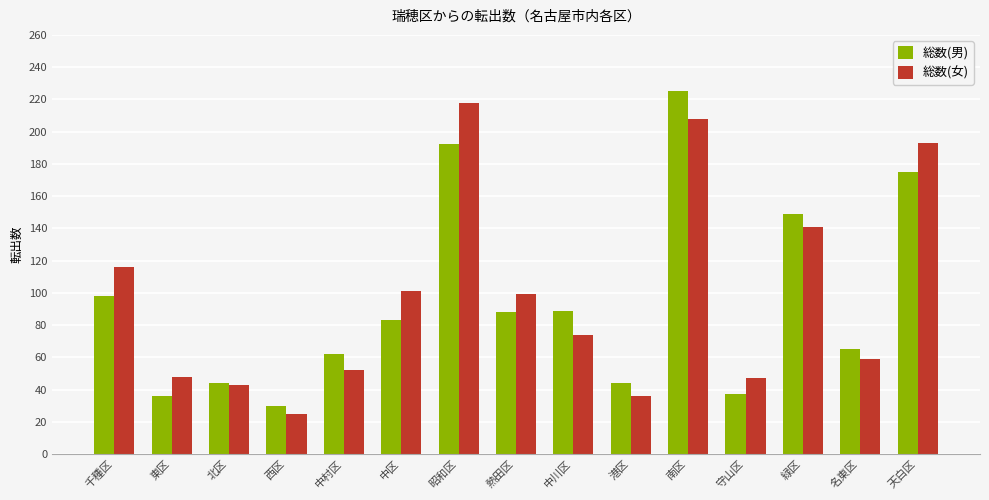

What are all the series names shown in the legend?

総数(男), 総数(女)